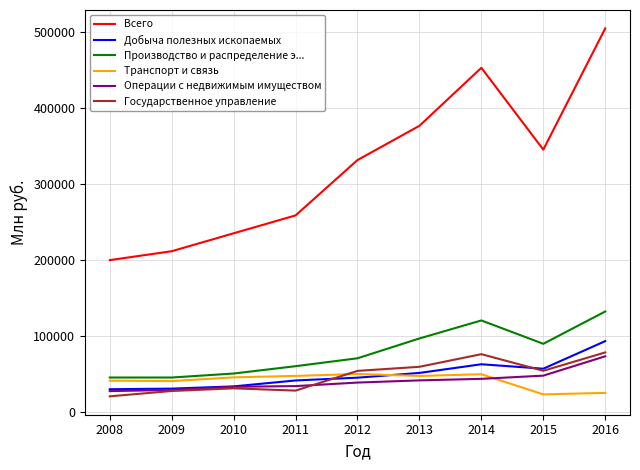

True or false: Операции с недвижимым имуществом has a value of 43868 at 2014.

True